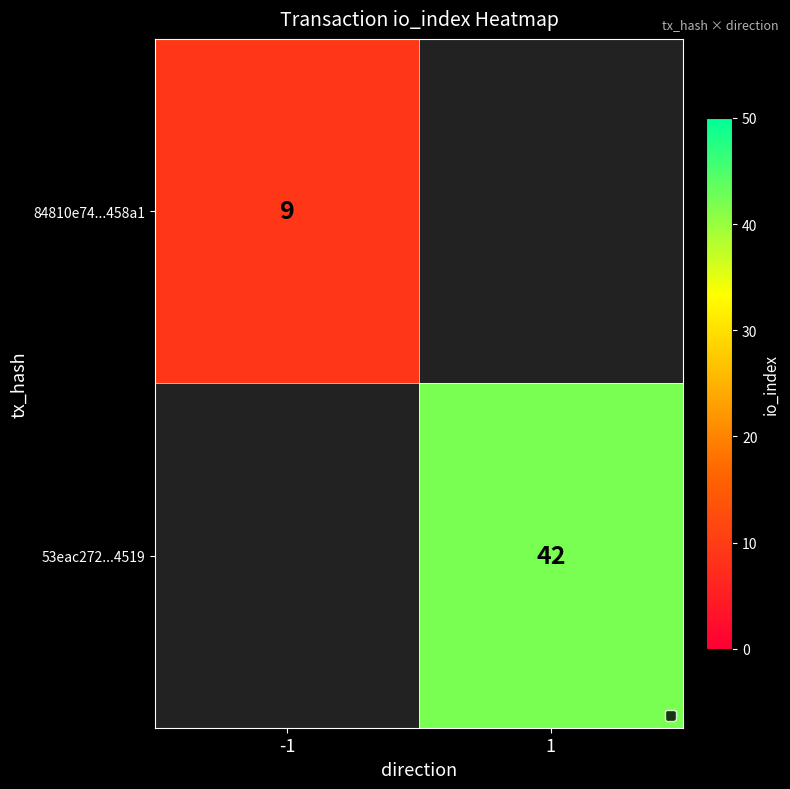

Is it true that 84810e74...458a1 equals 15 at -1?

False